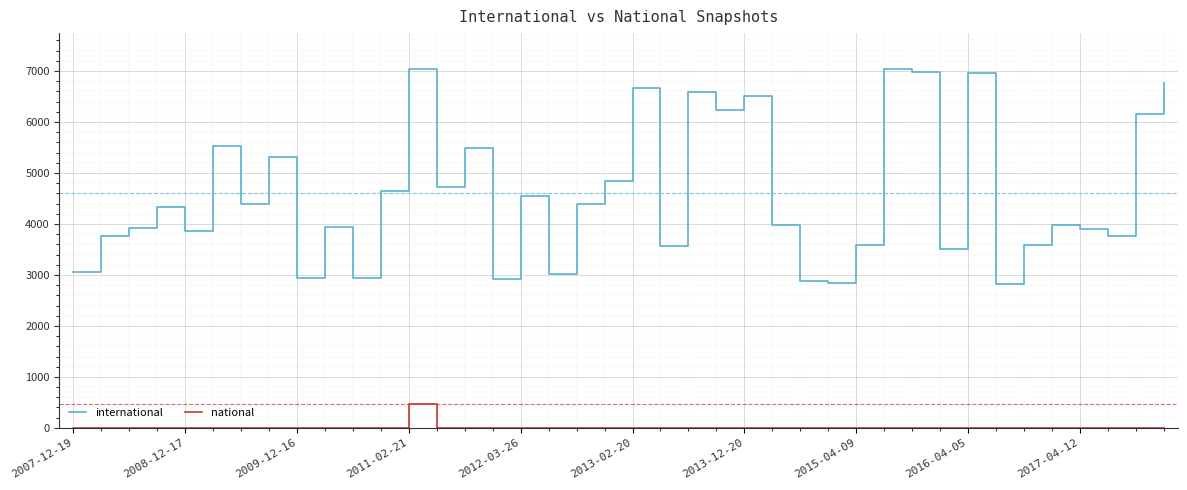

In national, how many points are higher than both neighbors (excluding endpoints)?

1